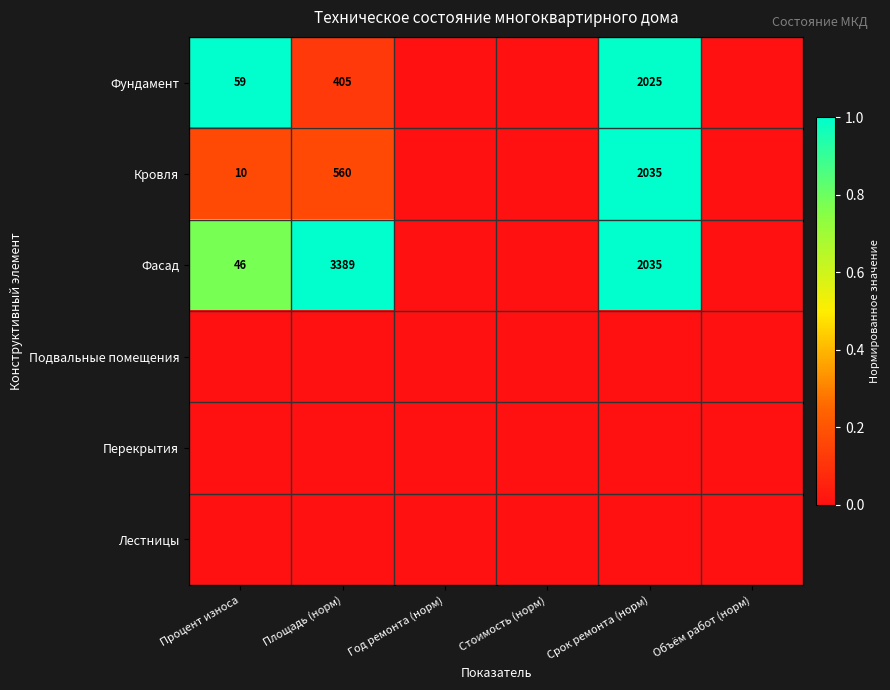

True or false: Кровля has a value of 3 at Процент износа.

False